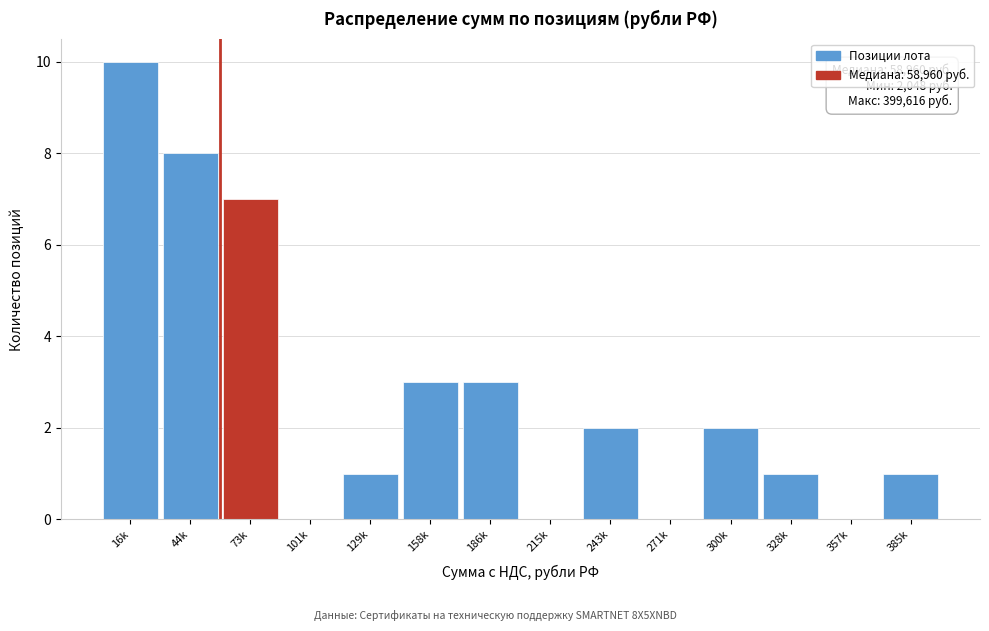

At which category does the chart reach its peak across all series?

16k